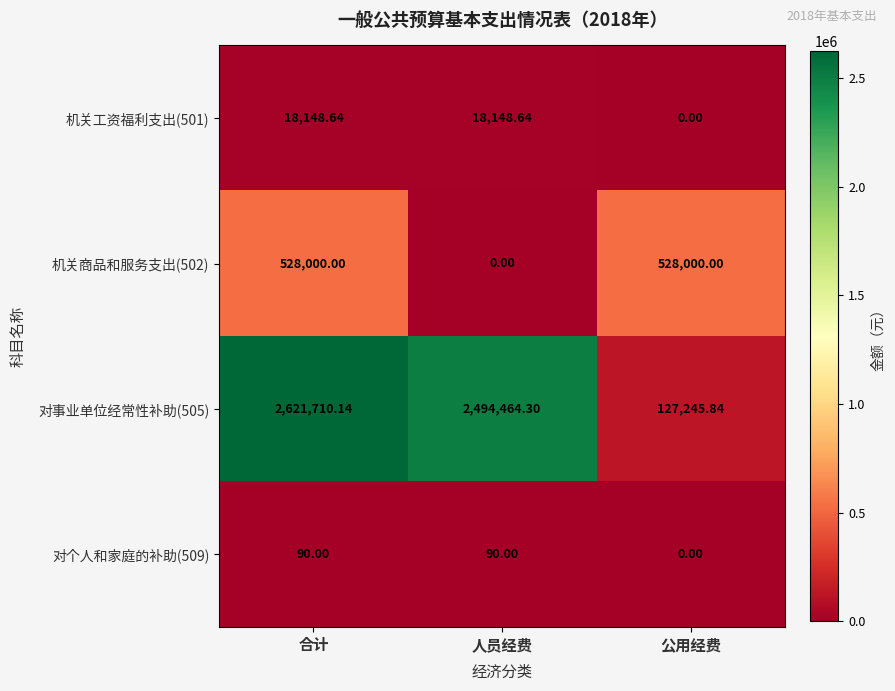

Where is 对事业单位经常性补助(505) nearest to the value 1374477?

人员经费